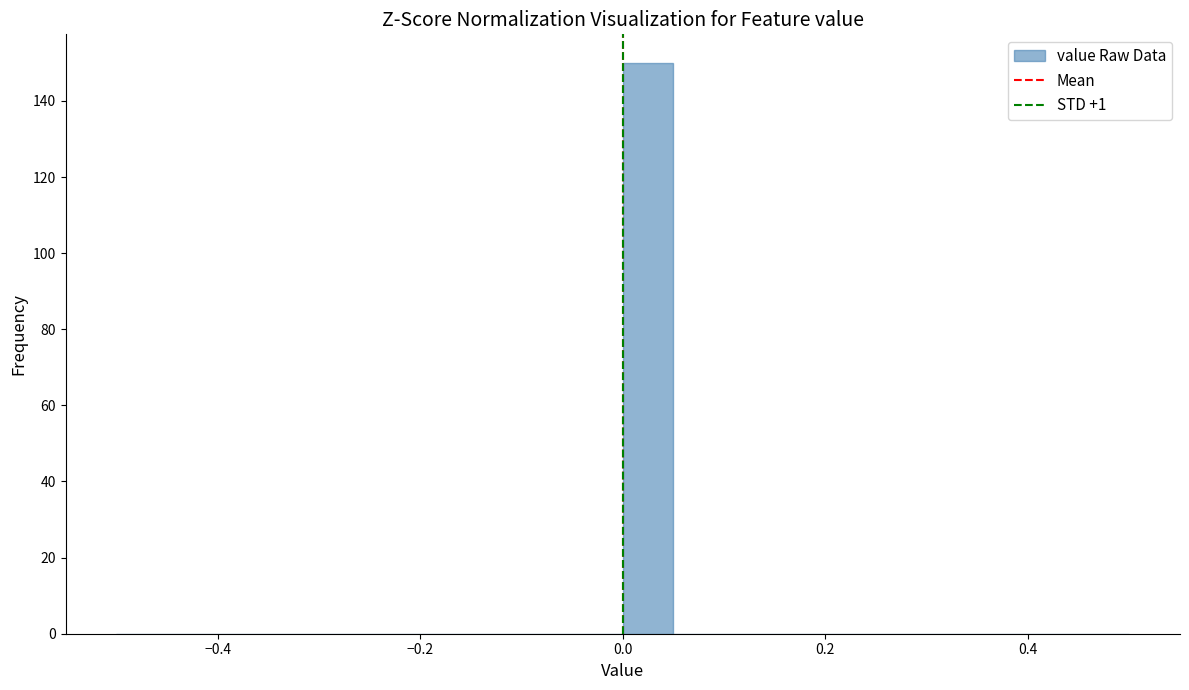

Around what value on the x-axis is the tallest bar? Give the approximate position of its centre, as read against the axis.

0.02